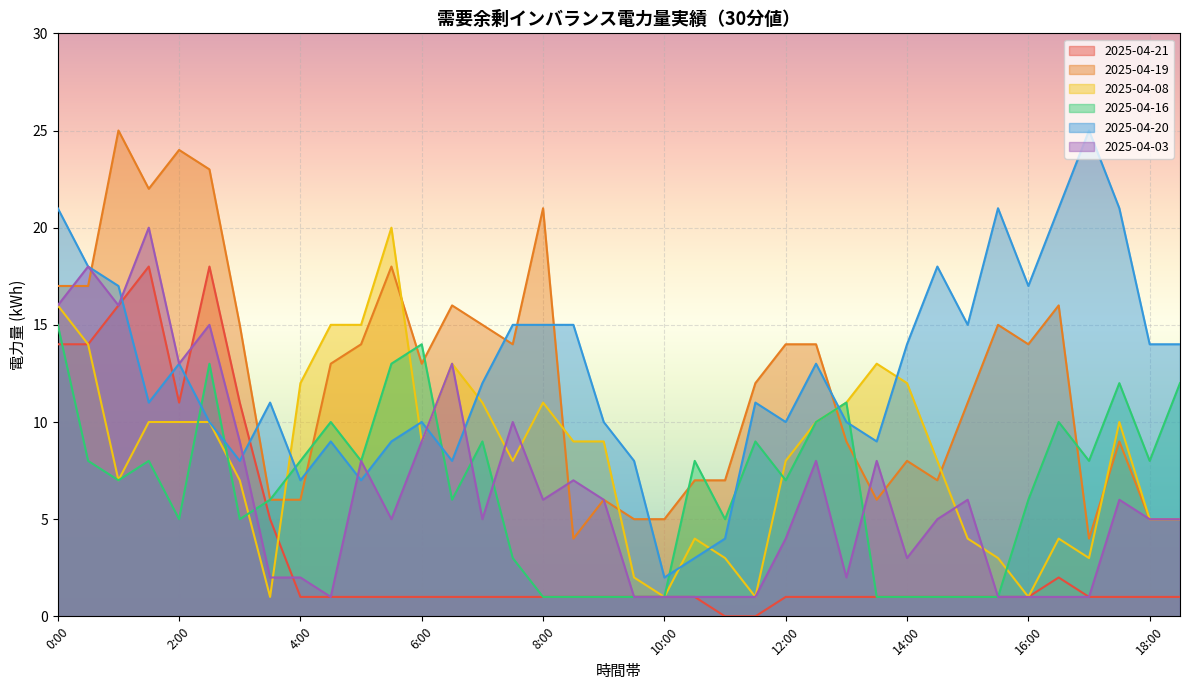

What is the total value across all series at 12:00?

44